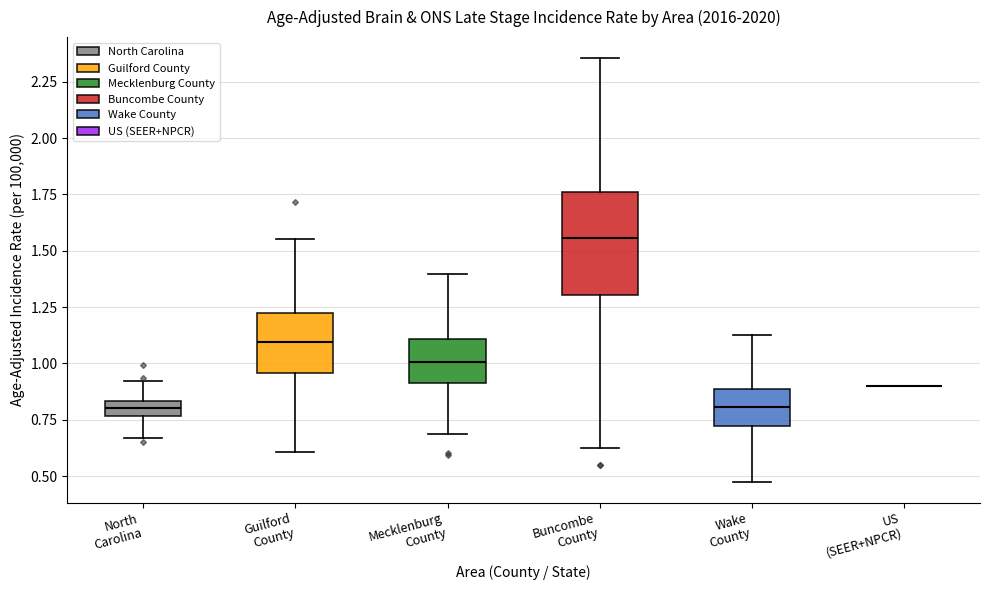

Comparing the boxes themselves (not the whiskers), which one is the tallest?

Buncombe County